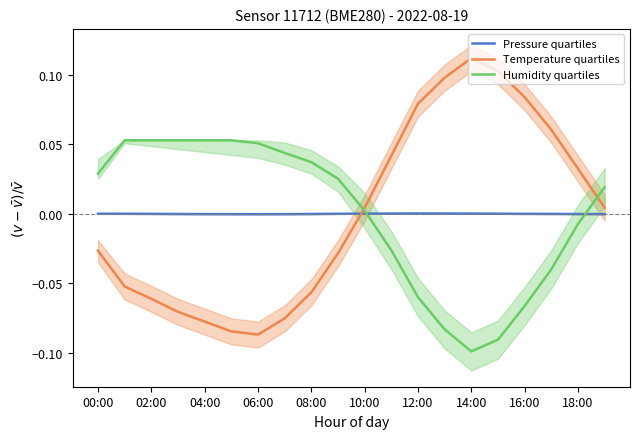

How many series are shown in this chart?

3